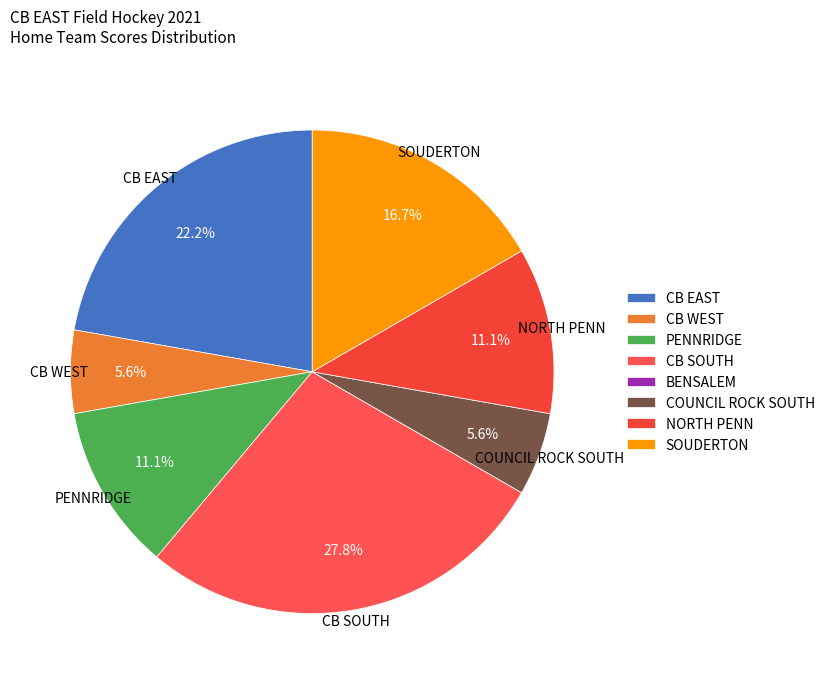

What is the total percentage of CB EAST and PENNRIDGE?

33.3%